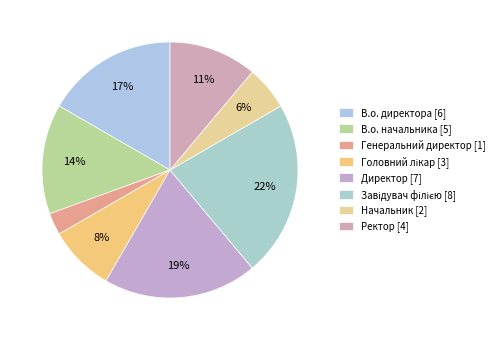

How many slices are in this pie chart?

8